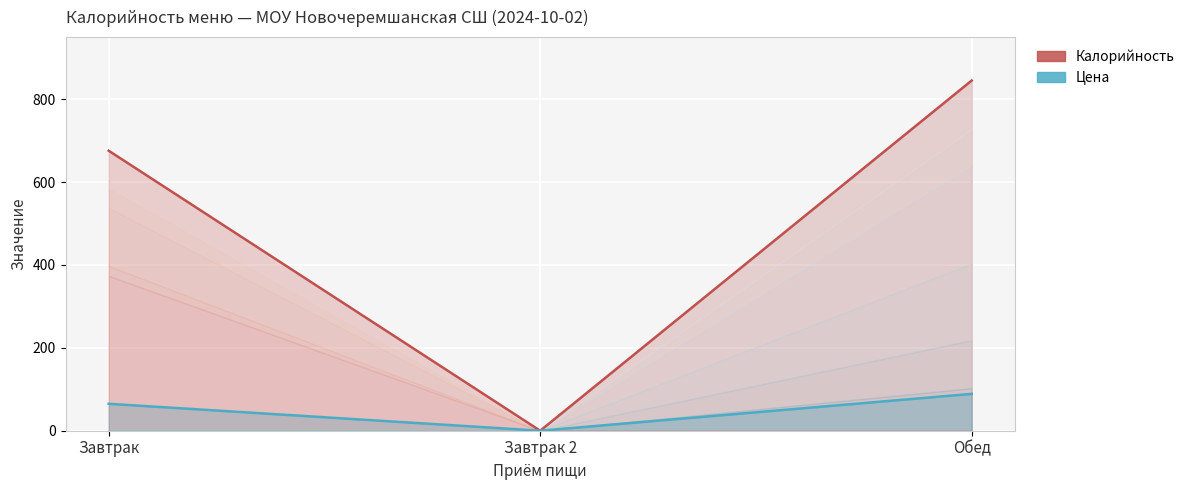

How many data points in Цена are less than 65?

1